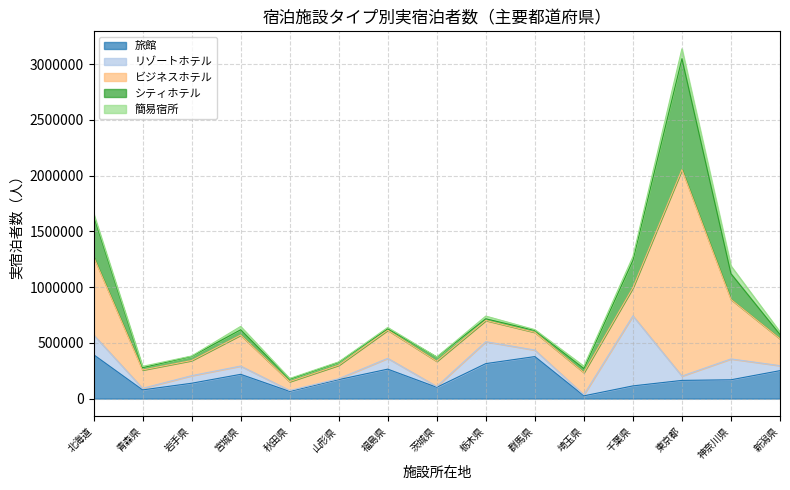

Does the chart display data point markers on the line(s)?

No